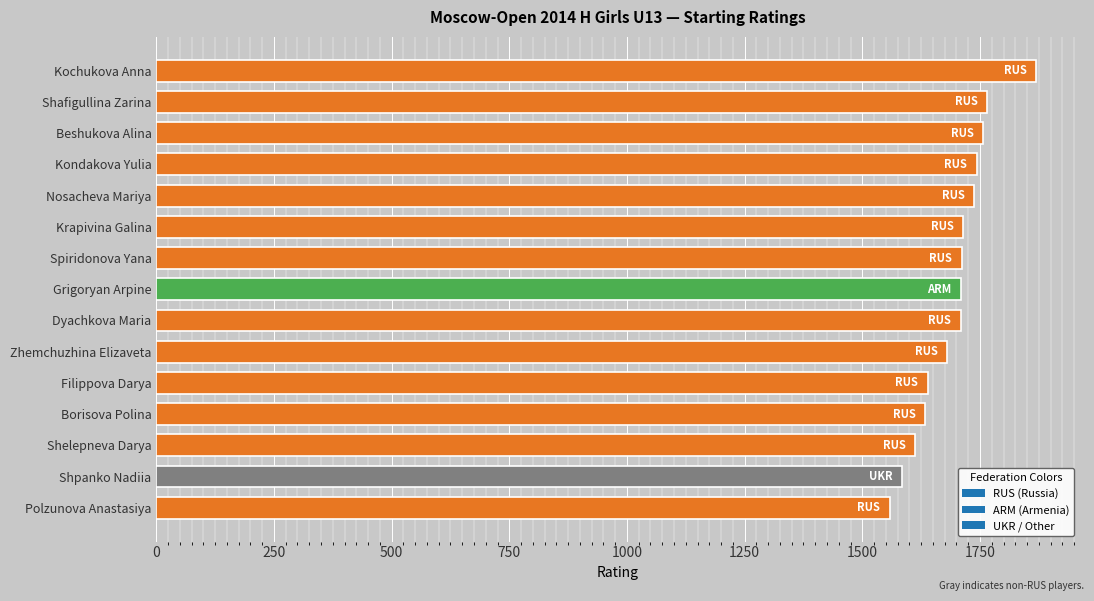

Read the value at Beshukova Alina.

1757